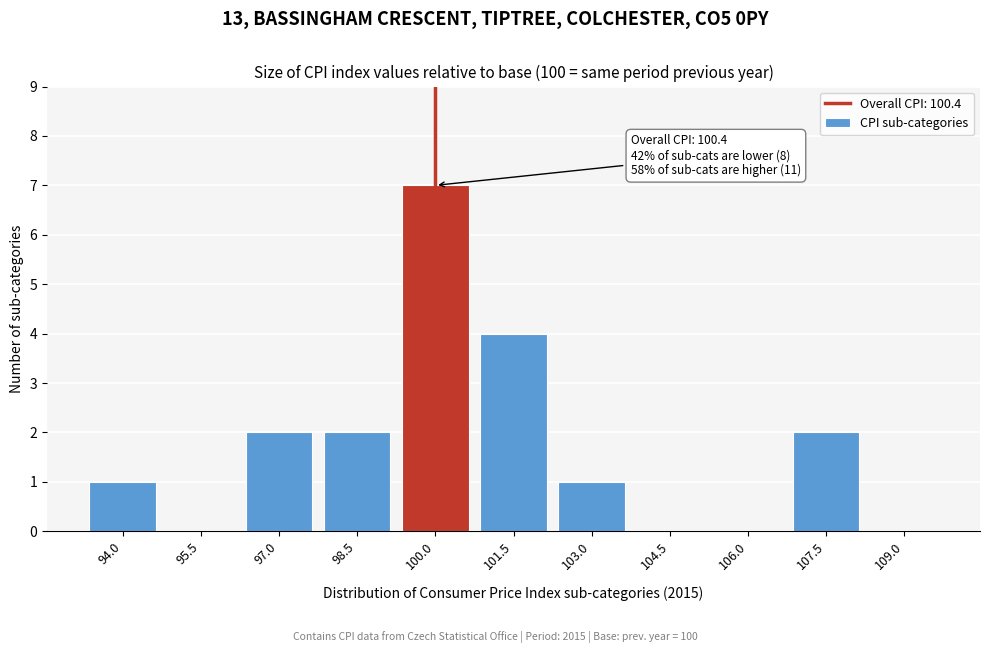

Reading left to right, extract all data points from this chart.

94.0=1	95.5=0	97.0=2	98.5=2	100.0=7	101.5=4	103.0=1	104.5=0	106.0=0	107.5=2	109.0=0